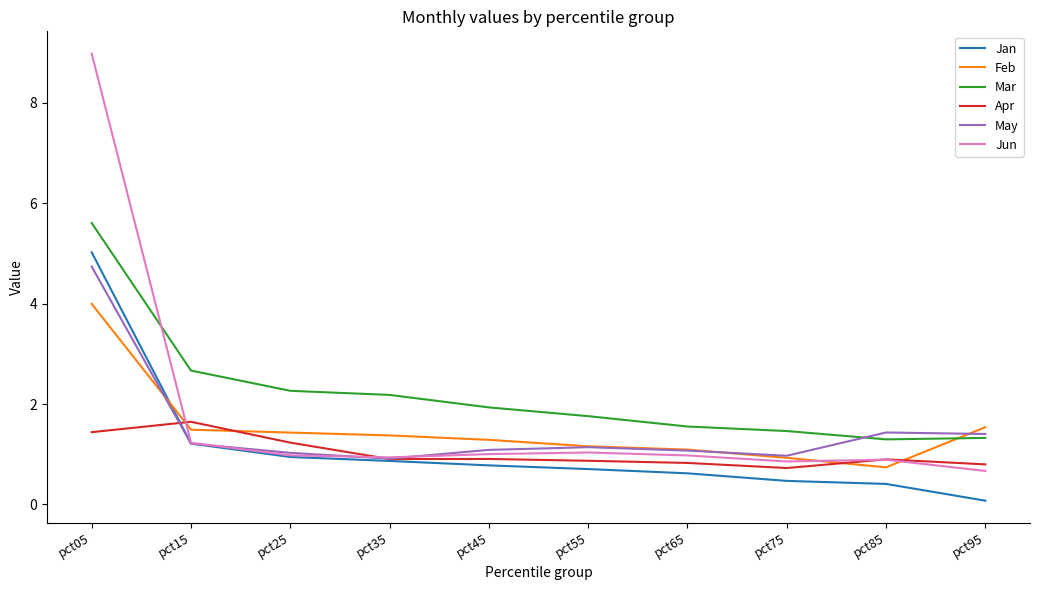

What is the difference between the maximum and minimum values in the Jan series?

4.9